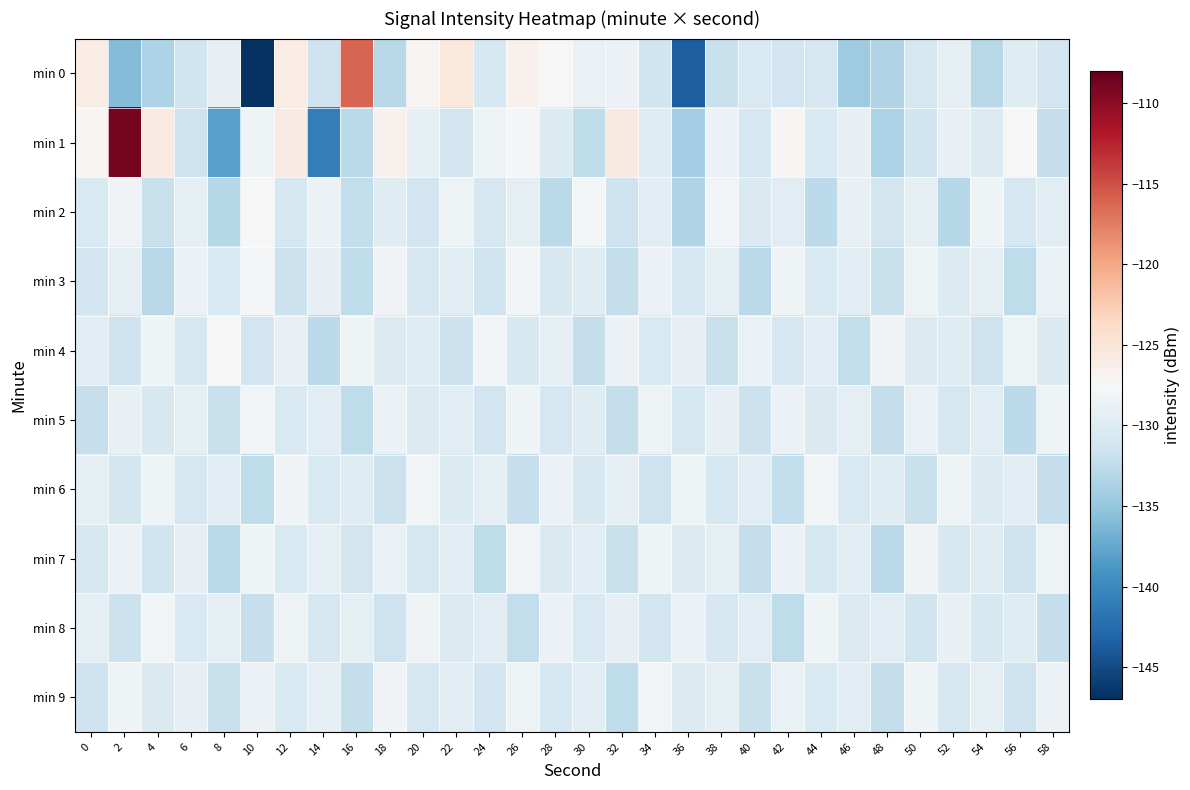

How many distinct data groups are displayed?

10